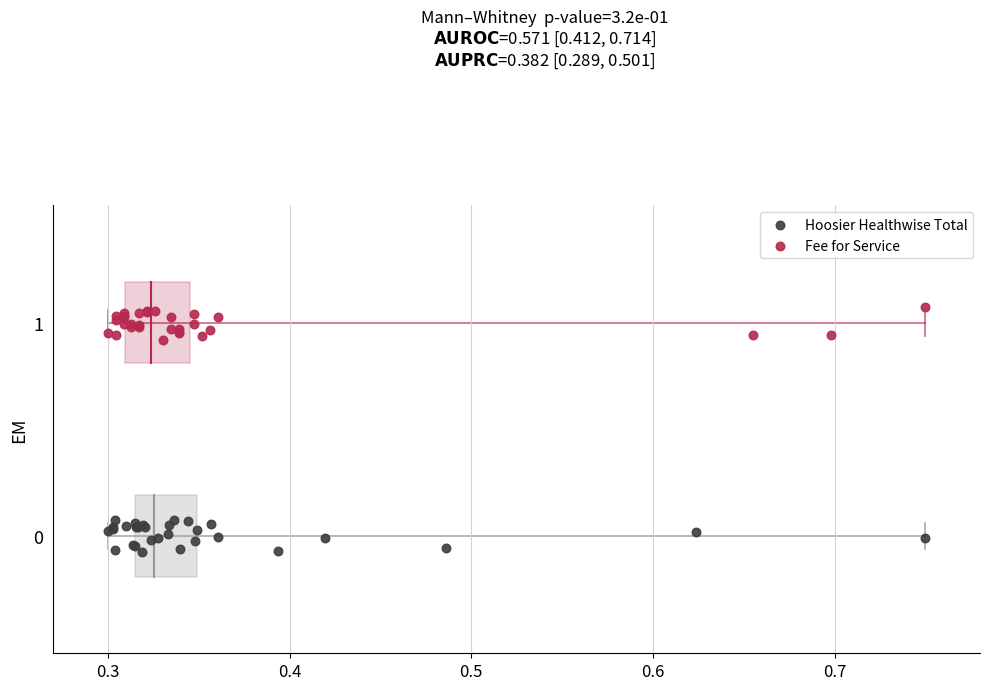

Which series contains the lowest Y value?

Hoosier Healthwise Total